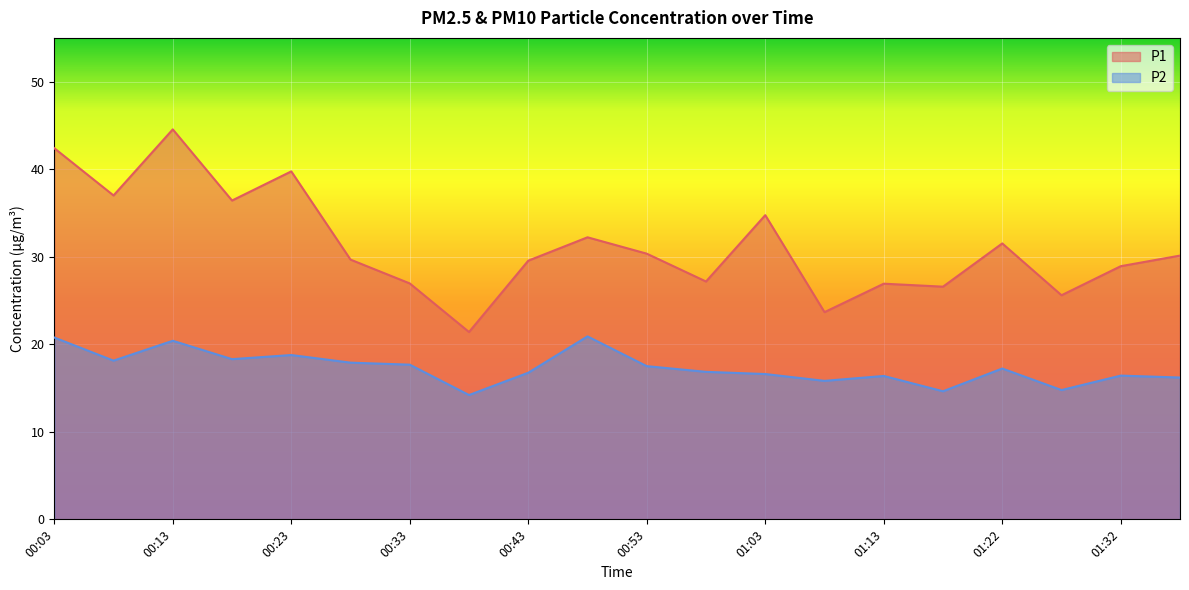

True or false: P2 has more than 2 interior local peaks.

True